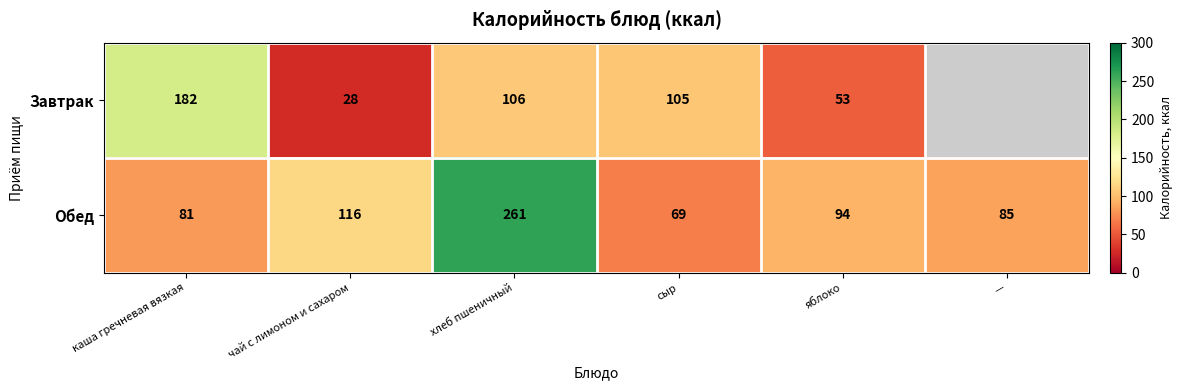

What is the average value of the Обед series?

118